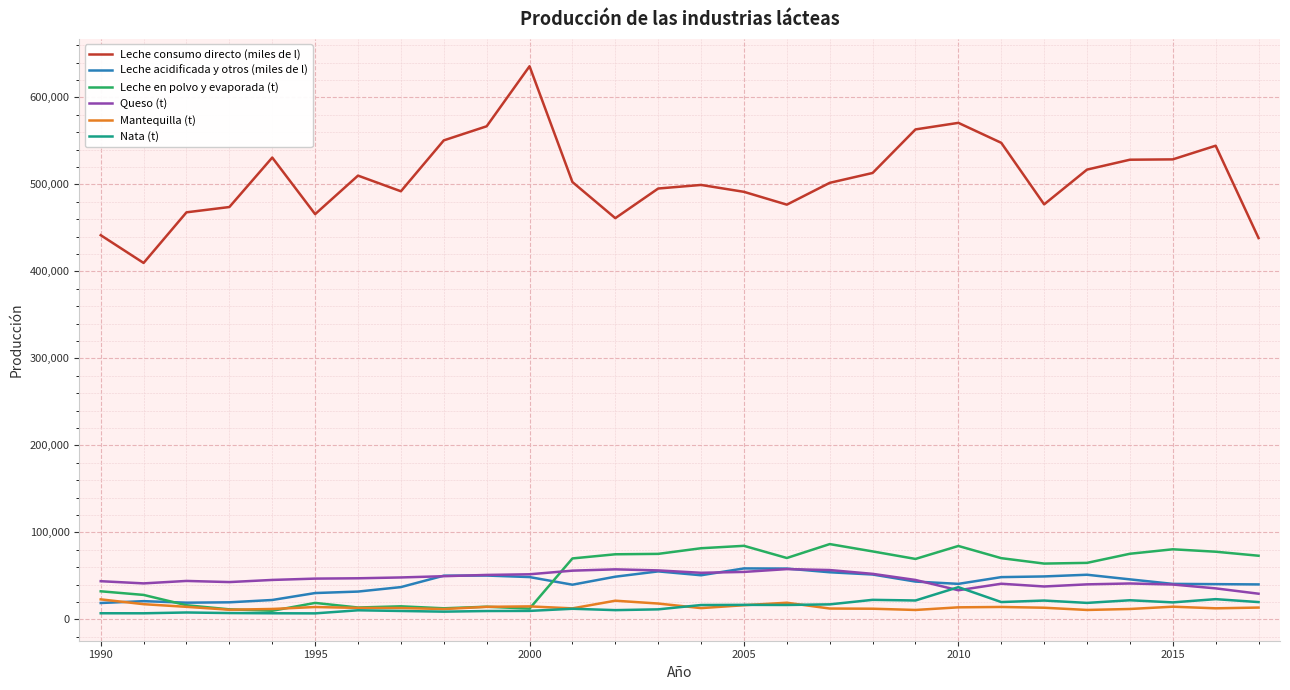

Which series has the widest spread of values?

Leche consumo directo (miles de l)